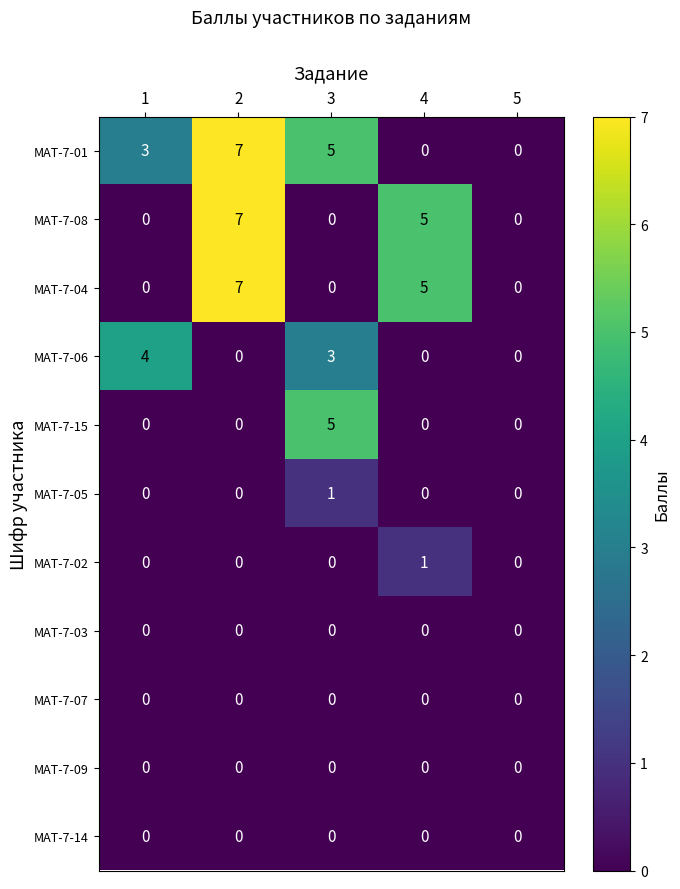

Which series has the largest total across all categories?

МАТ-7-01